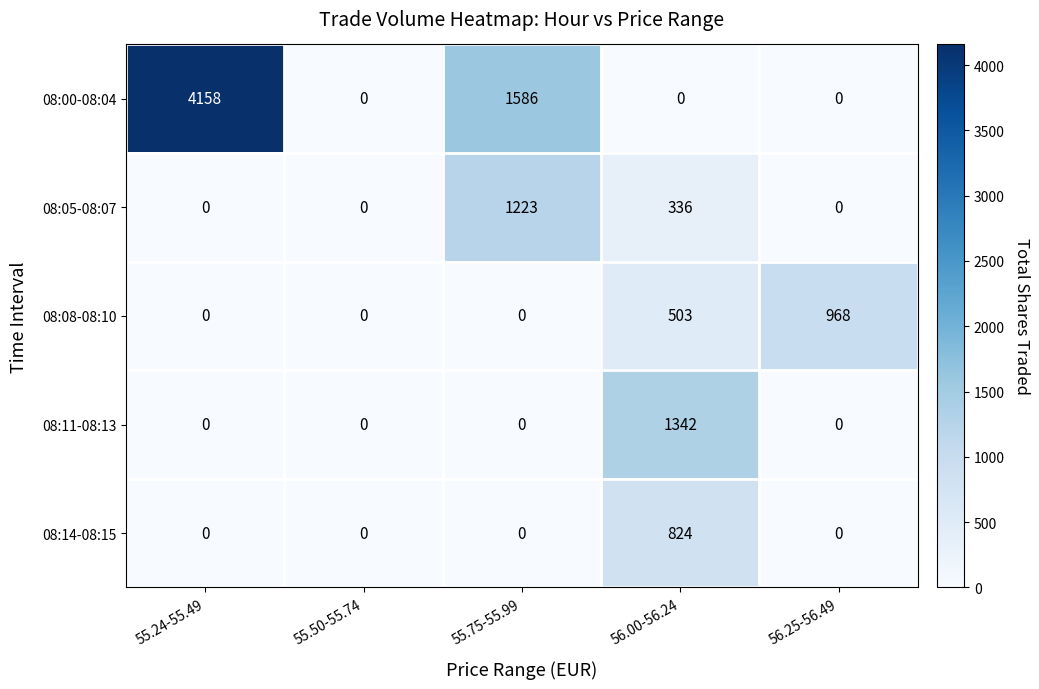

Is it true that 08:05-08:07 equals 336 at 56.00-56.24?

True